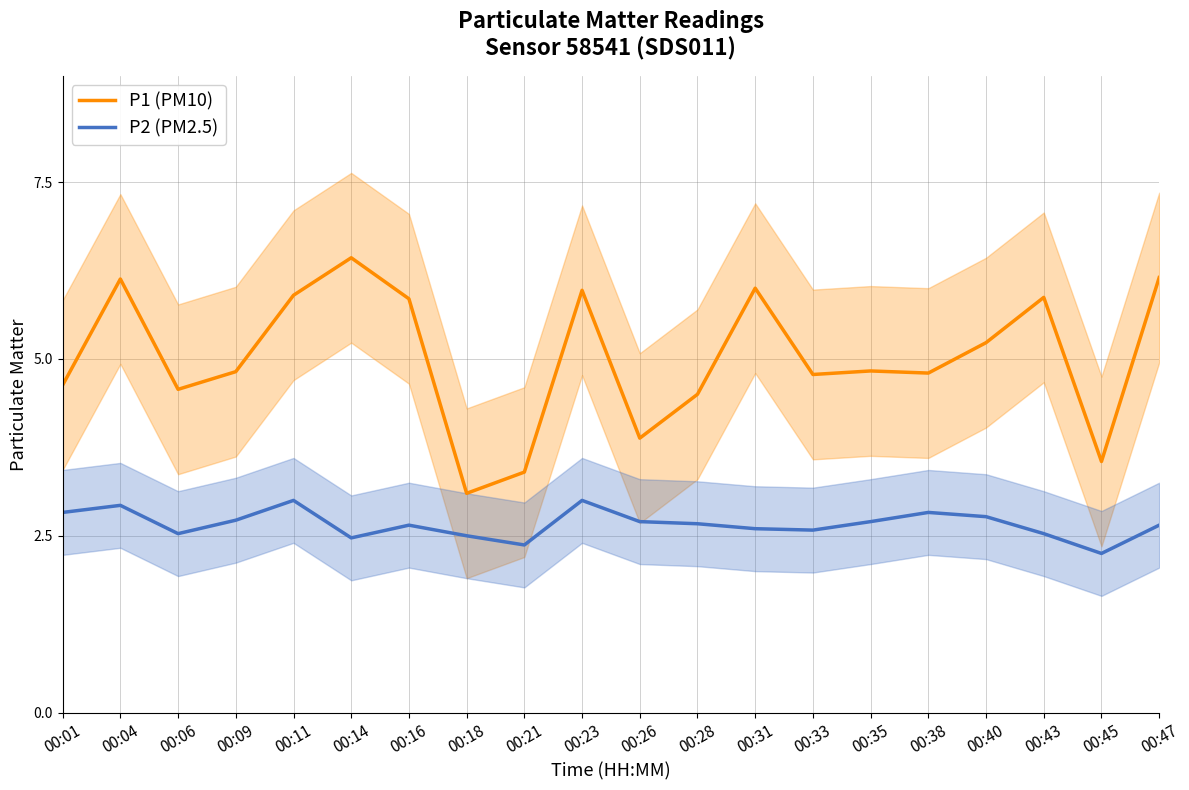

Which category has the highest value in the P2 (PM2.5) series?

00:11